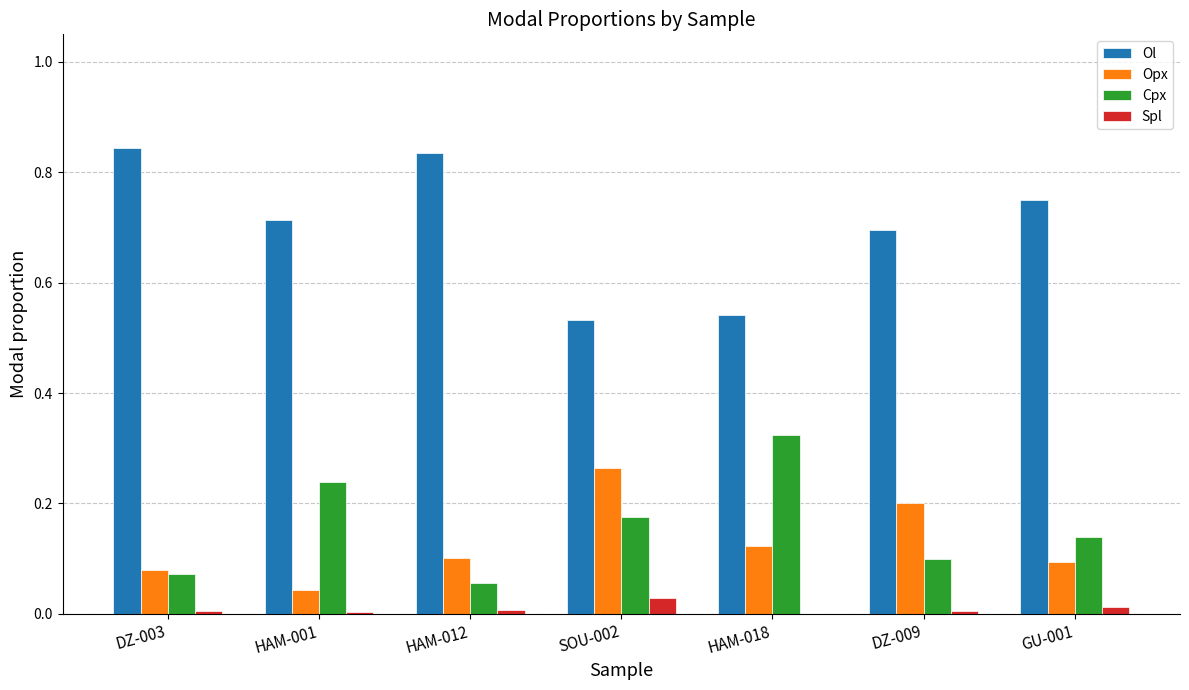

True or false: Ol has a value of 0.5 at DZ-003.

False